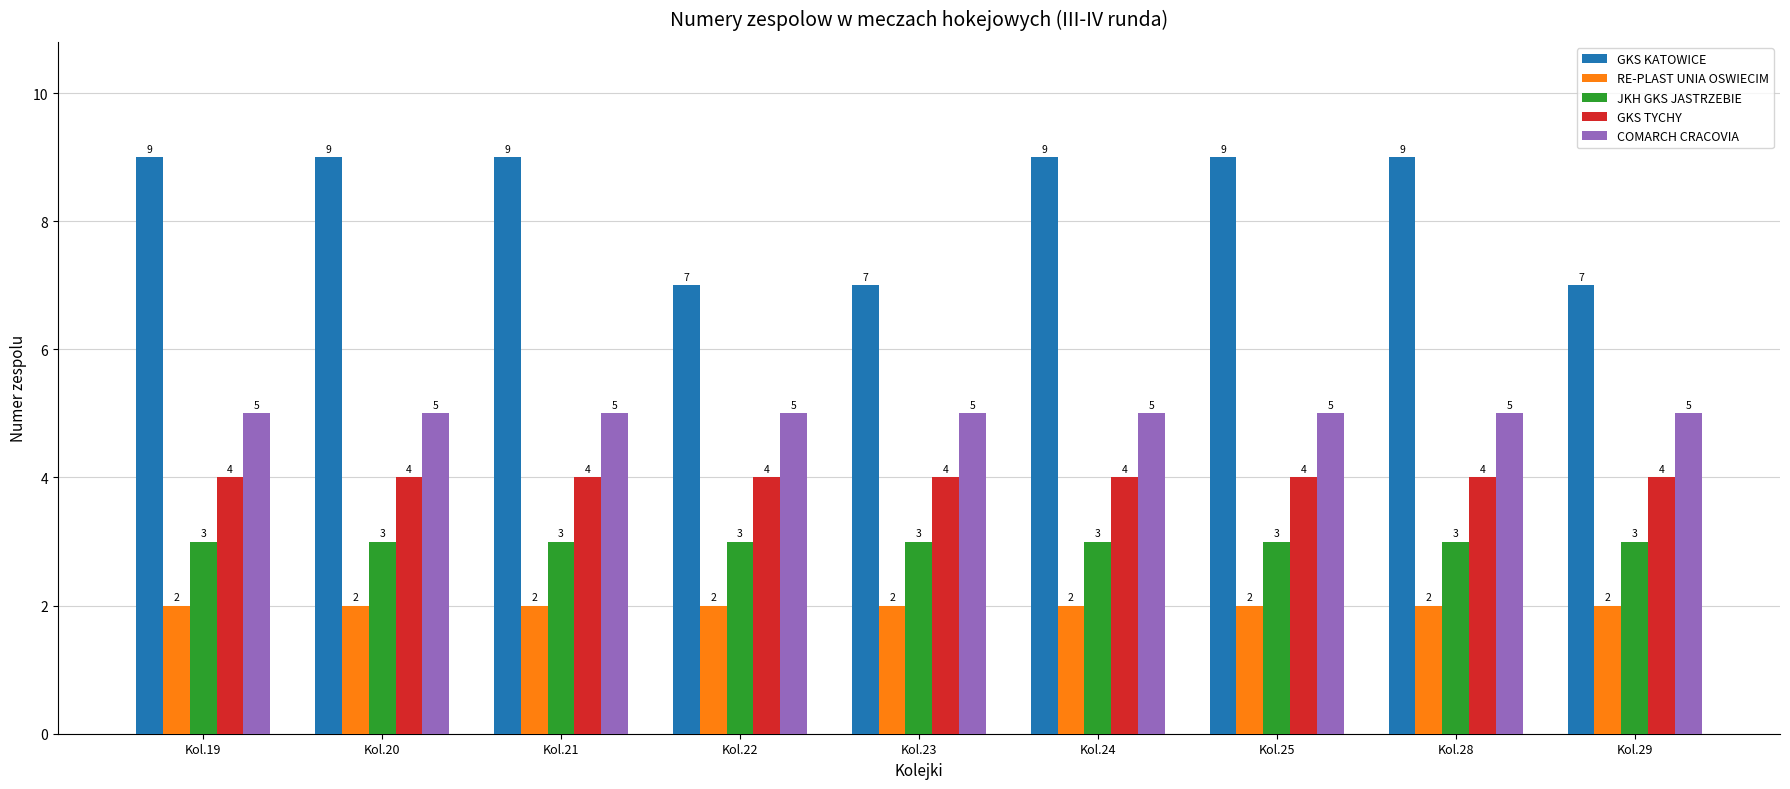

At Kol.19, list the series in order from smallest to largest.

RE-PLAST UNIA OSWIECIM, JKH GKS JASTRZEBIE, GKS TYCHY, COMARCH CRACOVIA, GKS KATOWICE